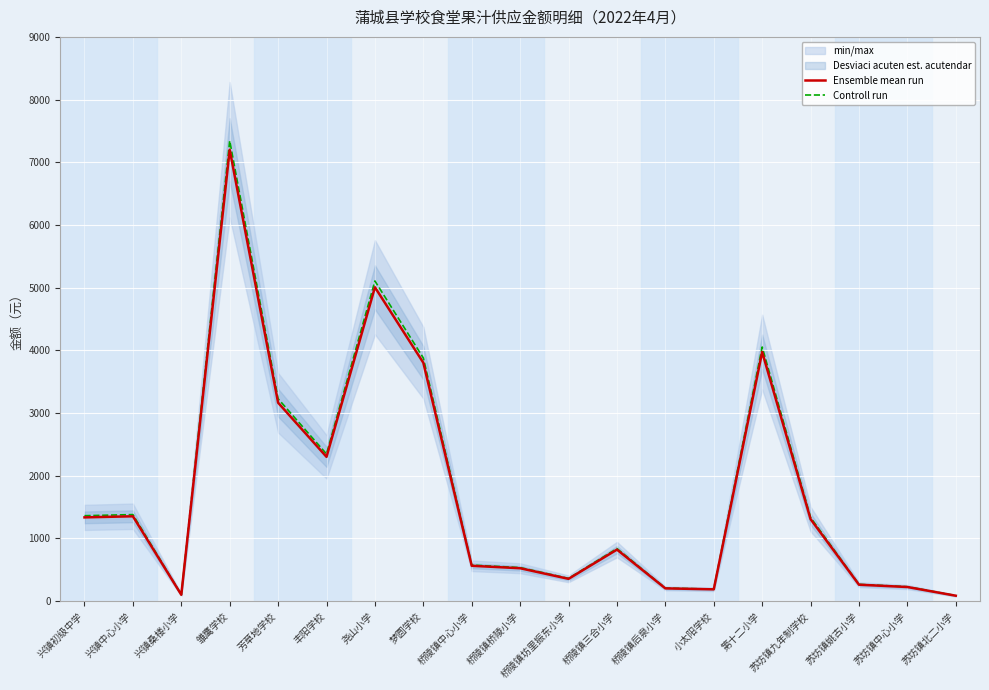

Which category has the highest value across all series?

雏鹰学校